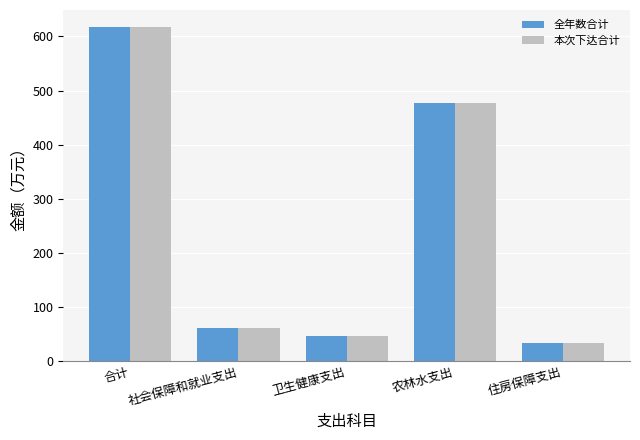

What is the greatest value displayed?

618.0